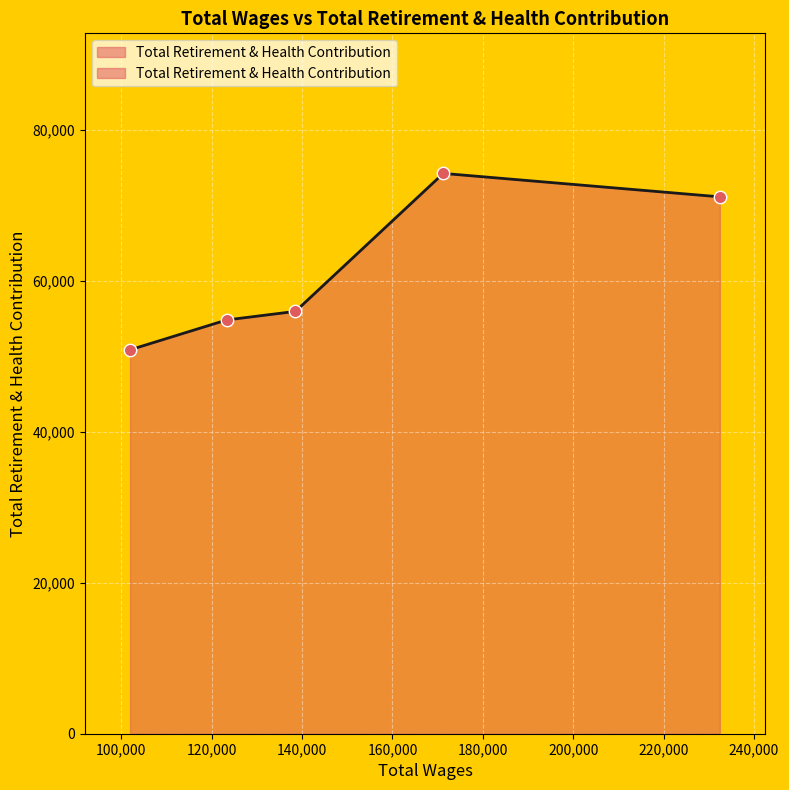

What is the change in value from 138525.0 to 101922.0?

-5089